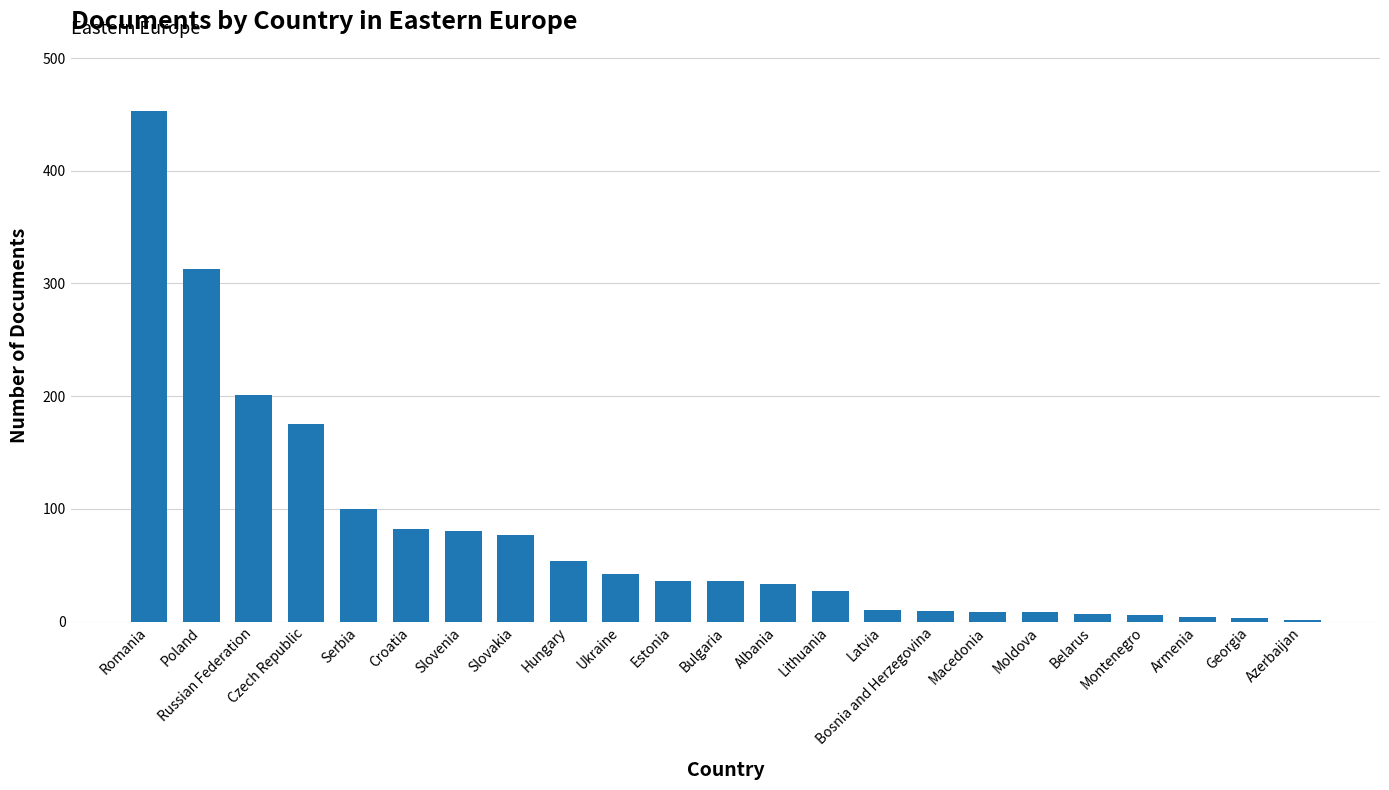

What is the sum of all values?

1765